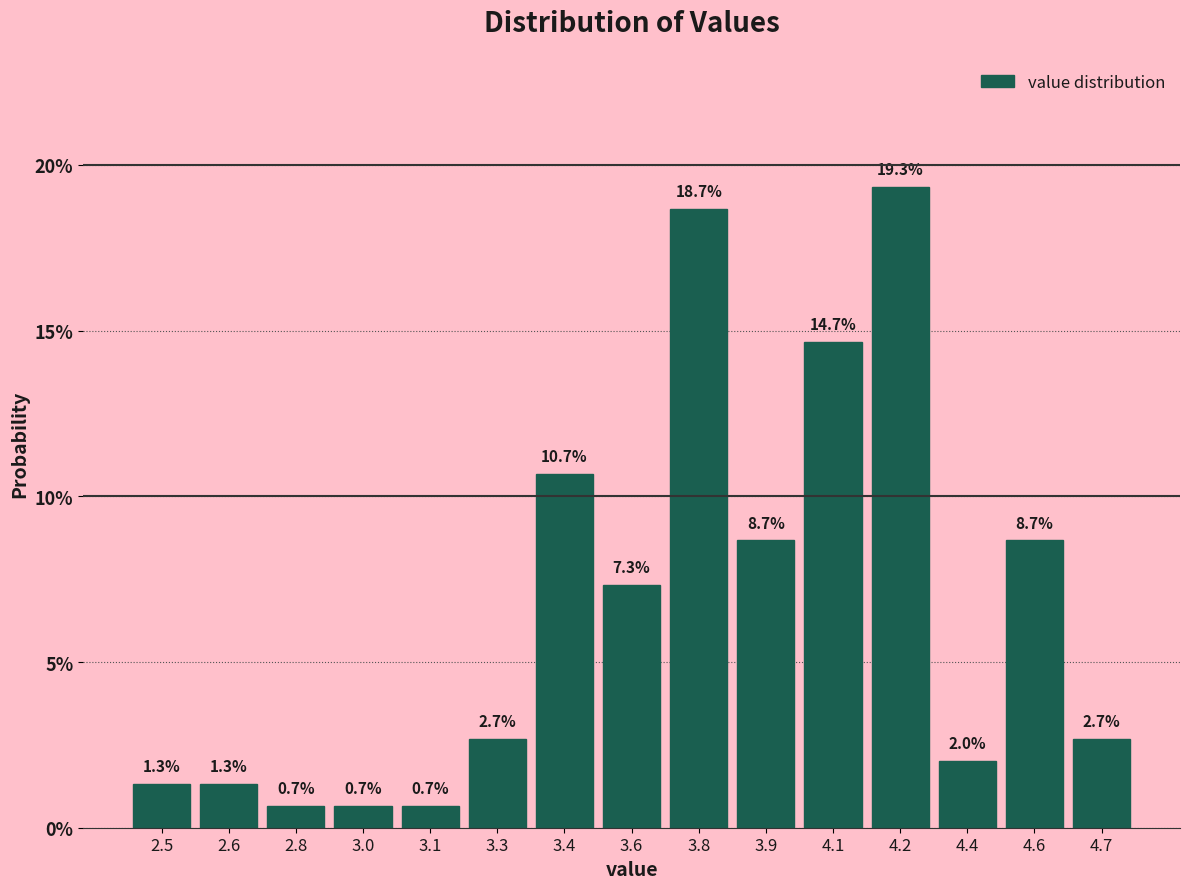

Reading left to right, extract all data points from this chart.

1.3	1.3	0.7	0.7	0.7	2.7	10.7	7.3	18.7	8.7	14.7	19.3	2.0	8.7	2.7